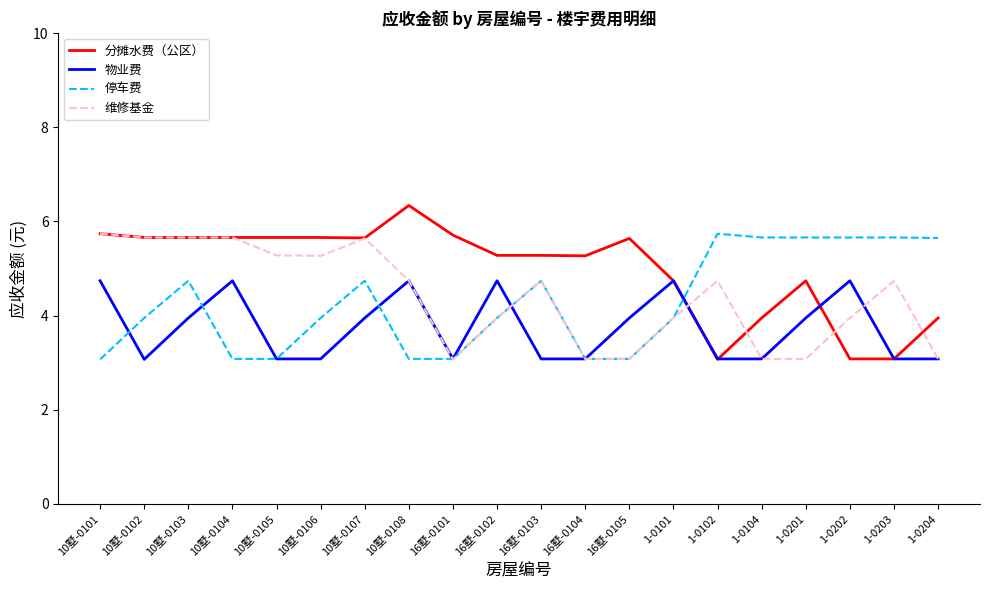

What position from the right is 1-0101?

7